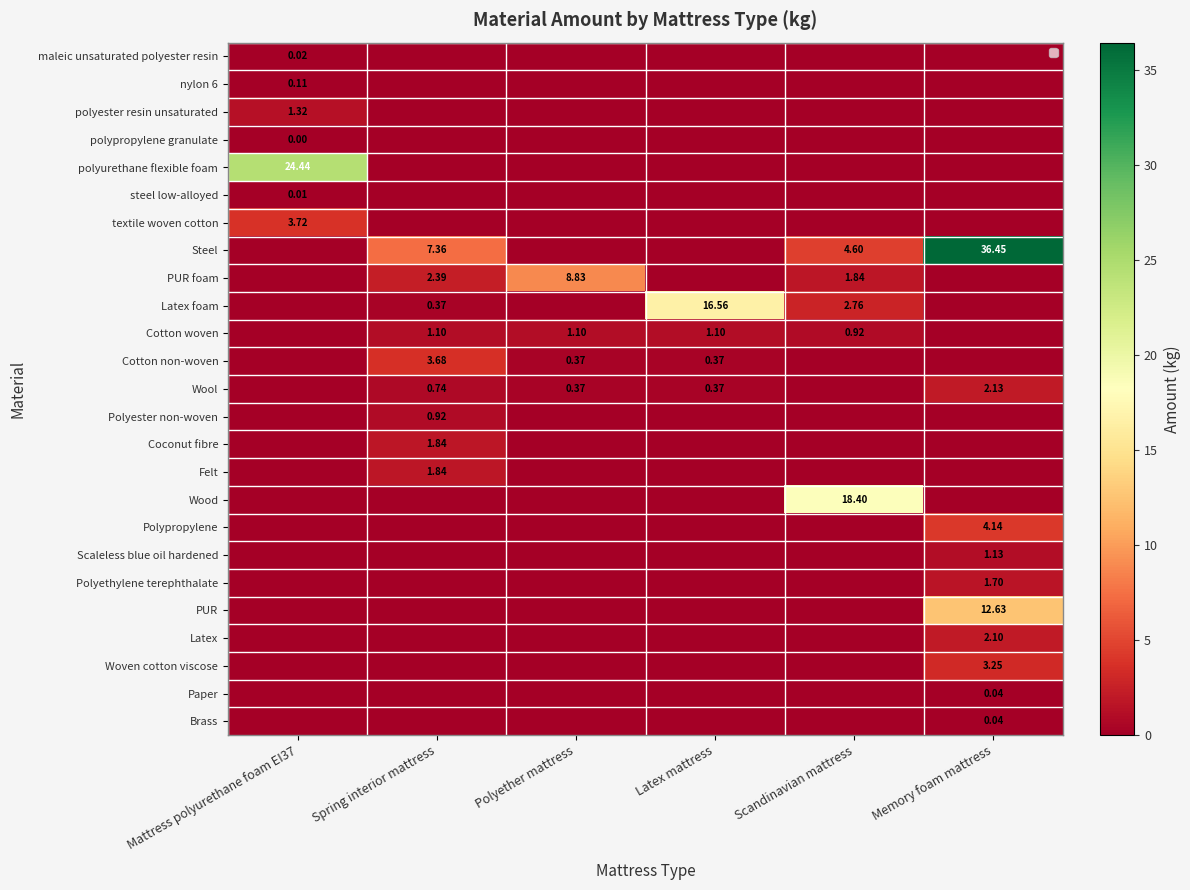

At Latex mattress, list the series in order from smallest to largest.

maleic unsaturated polyester resin, nylon 6, polyester resin unsaturated, polypropylene granulate, polyurethane flexible foam, steel low-alloyed, textile woven cotton, Steel, PUR foam, Polyester non-woven, Coconut fibre, Felt, Wood, Polypropylene, Scaleless blue oil hardened, Polyethylene terephthalate, PUR, Latex, Woven cotton viscose, Paper, Brass, Cotton non-woven, Wool, Cotton woven, Latex foam